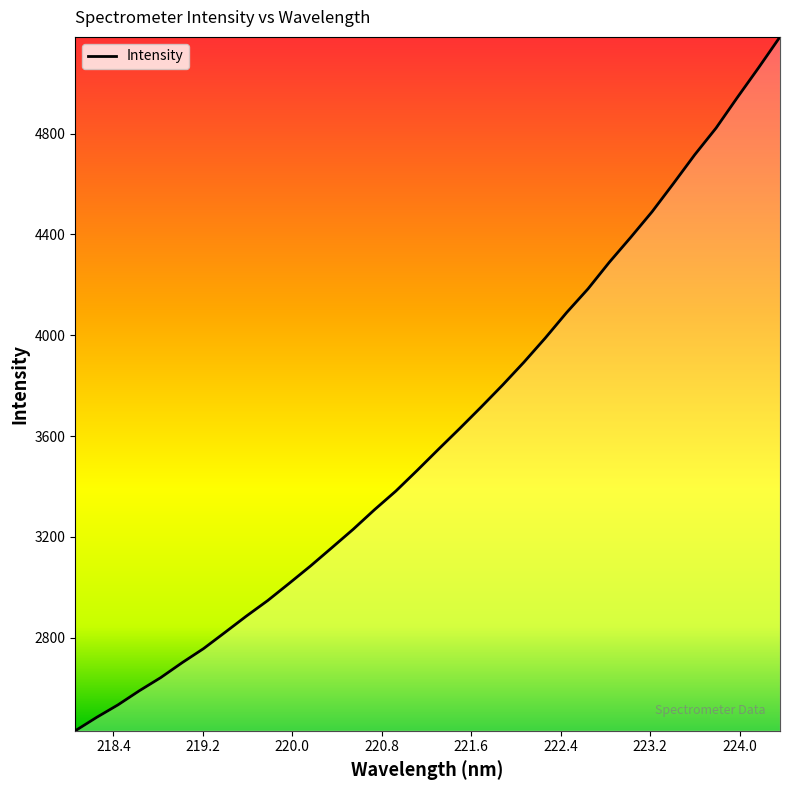

What is the difference between the maximum and minimum values?

2752.9